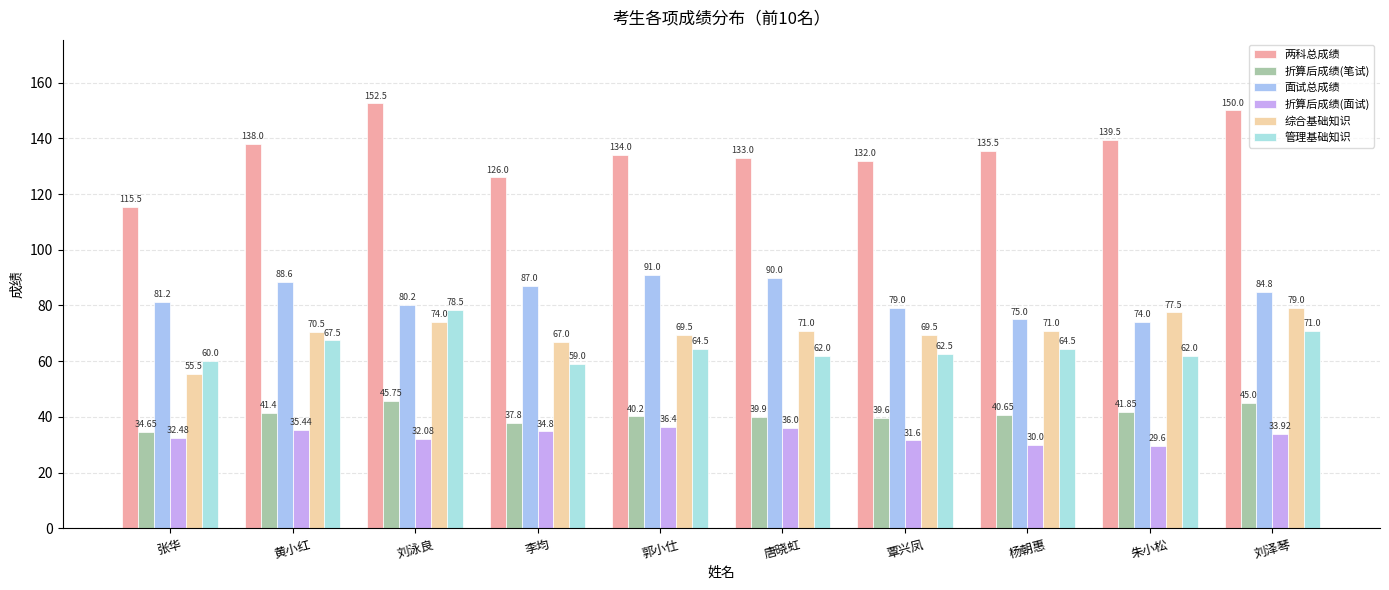

List the series in order of their peak value, highest first.

两科总成绩, 面试总成绩, 综合基础知识, 管理基础知识, 折算后成绩(笔试), 折算后成绩(面试)